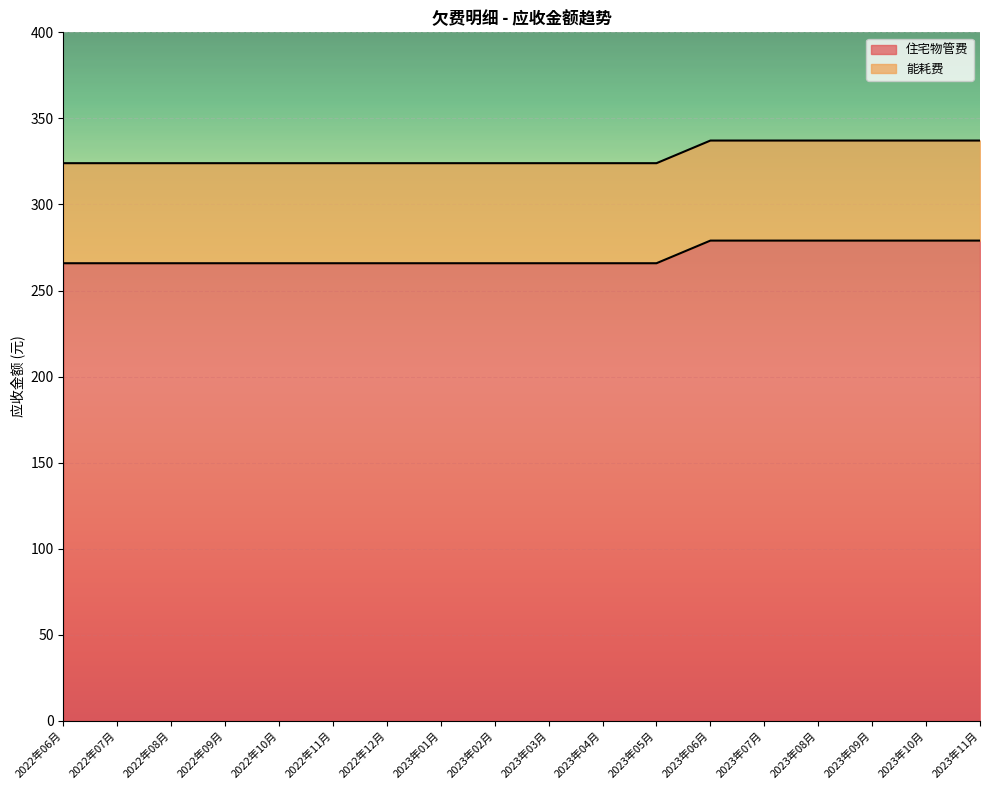

What is the difference between the values at 2023年11月 and 2022年09月?

13.1